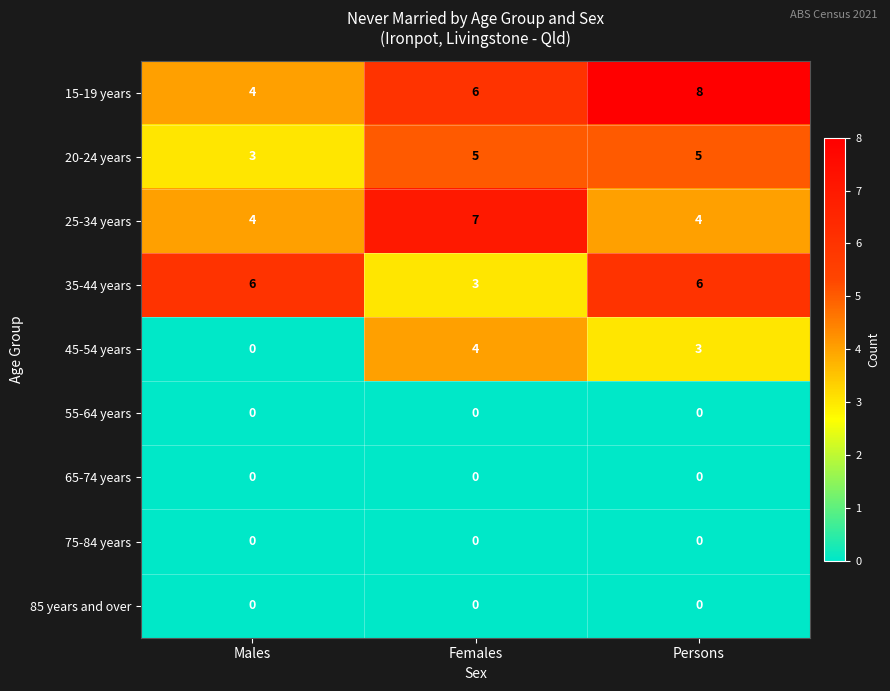

Reading right to left, extract all data points from this chart.

15-19 years: 8	6	4
20-24 years: 5	5	3
25-34 years: 4	7	4
35-44 years: 6	3	6
45-54 years: 3	4	0
55-64 years: 0	0	0
65-74 years: 0	0	0
75-84 years: 0	0	0
85 years and over: 0	0	0